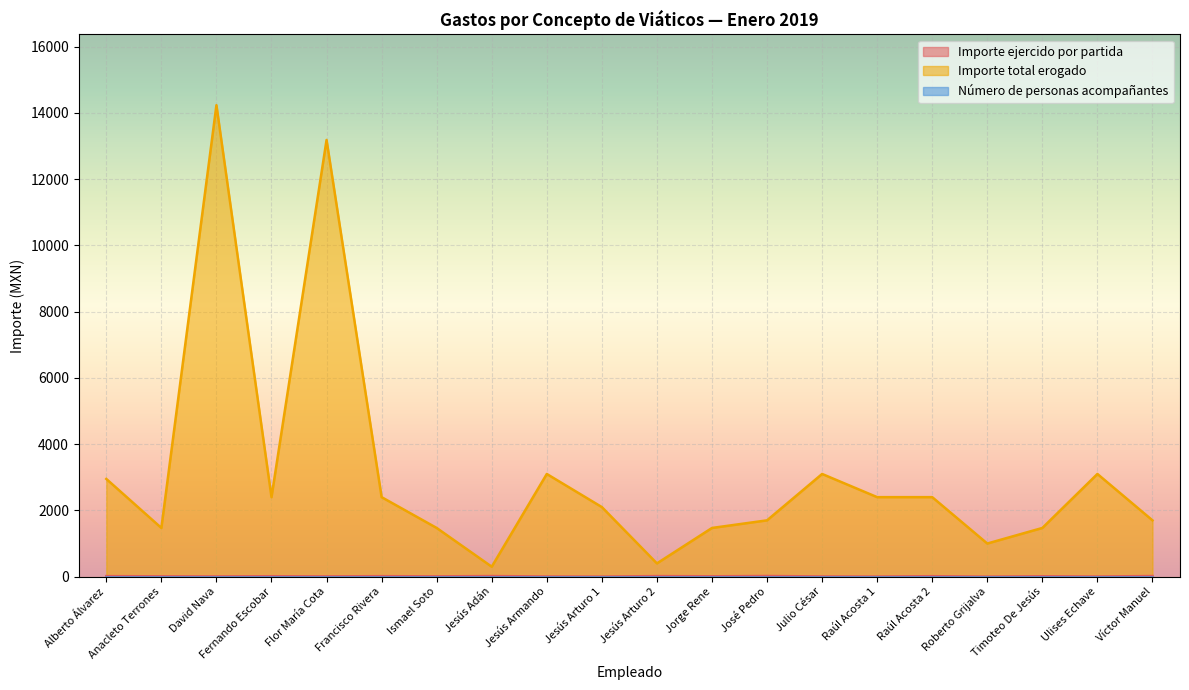

True or false: Importe total erogado has a value of 2400 at Fernando Escobar.

True